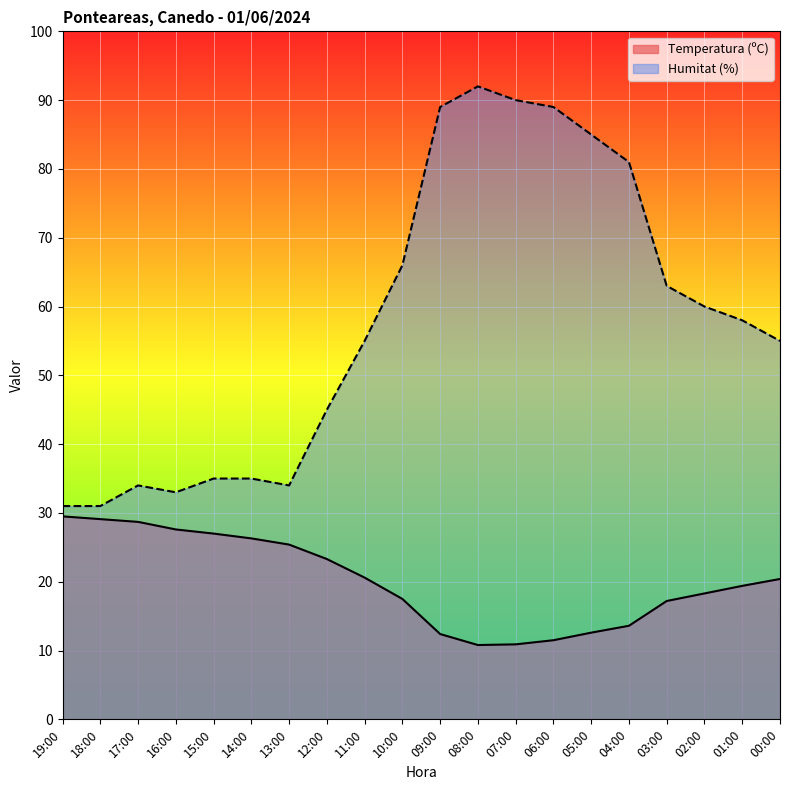

Which category has the lowest value in the Temperatura (ºC) series?

08:00